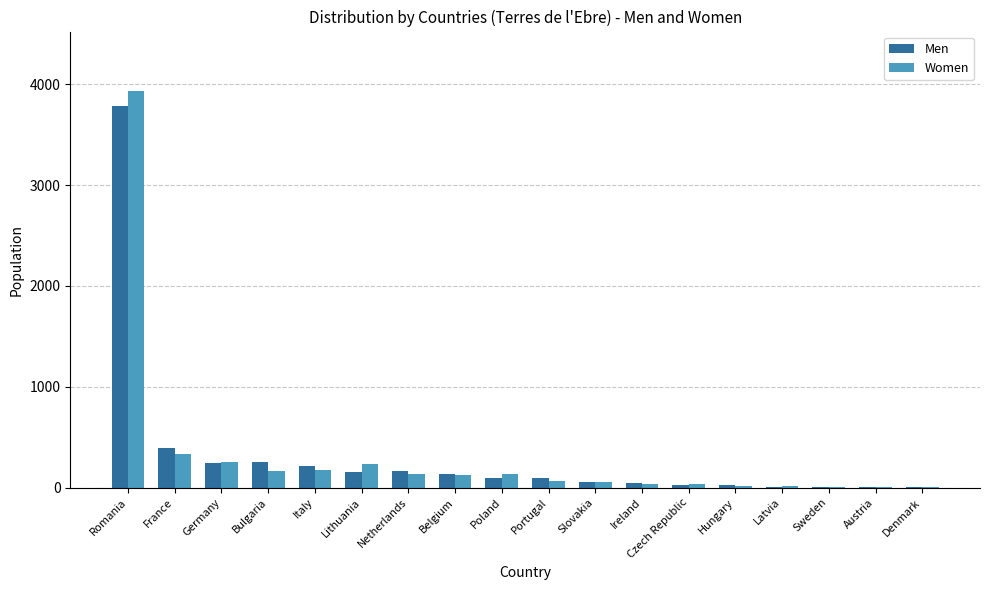

Count the number of data series in this chart.

2